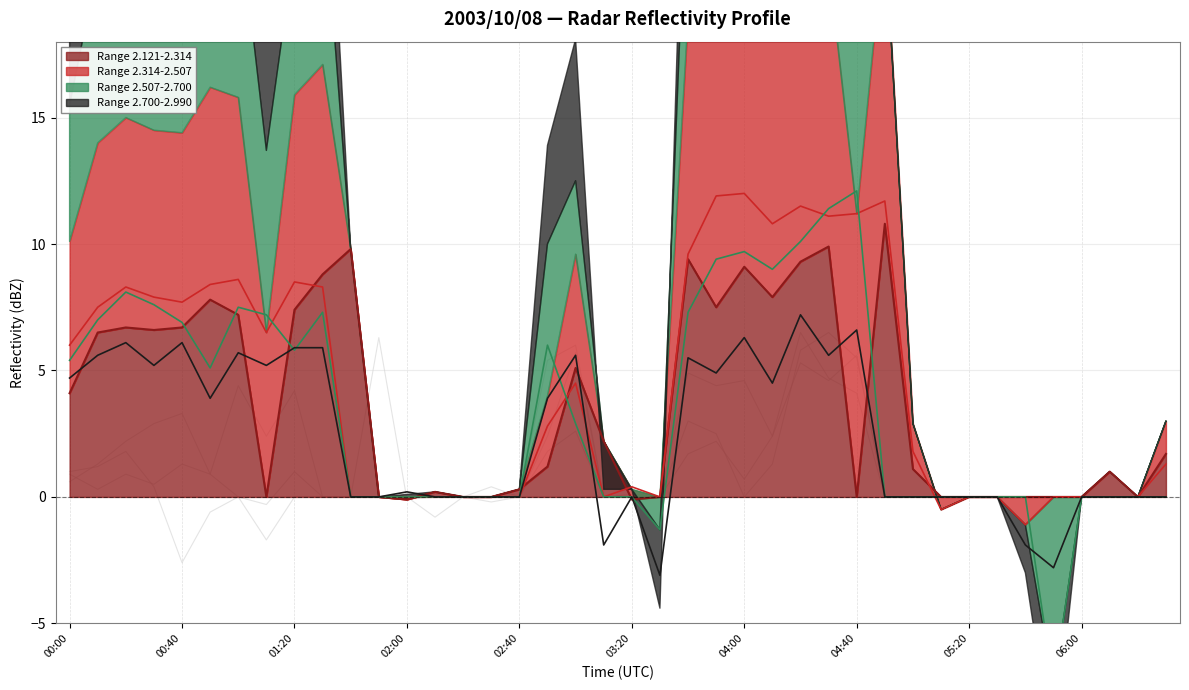

How many data points in Range 2.700-2.990 are less than 0?

4